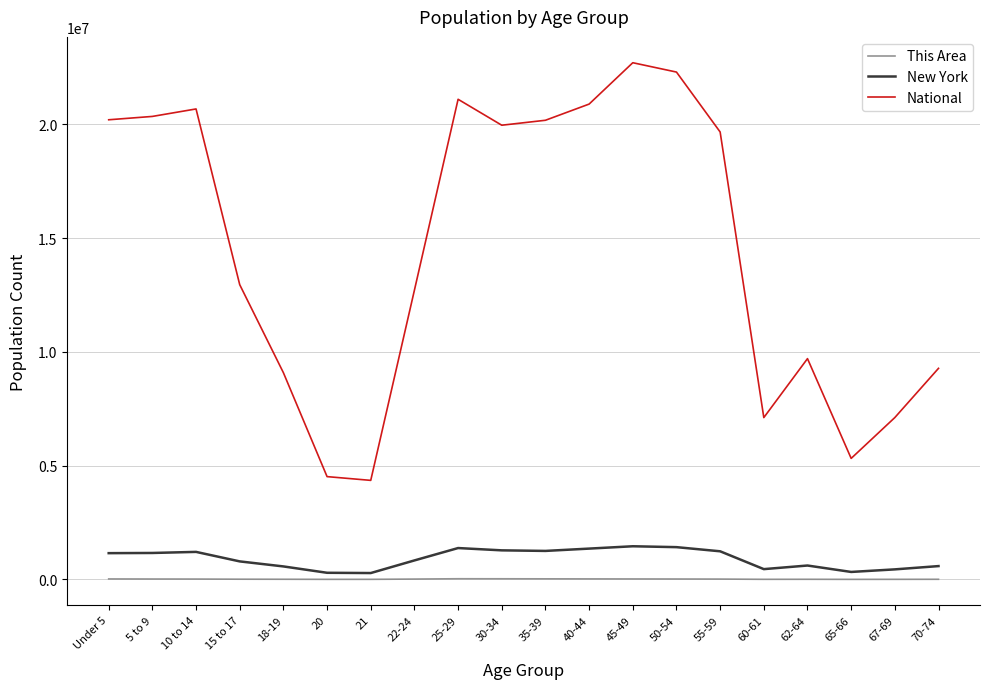

What is the lowest value of the New York series?

281596